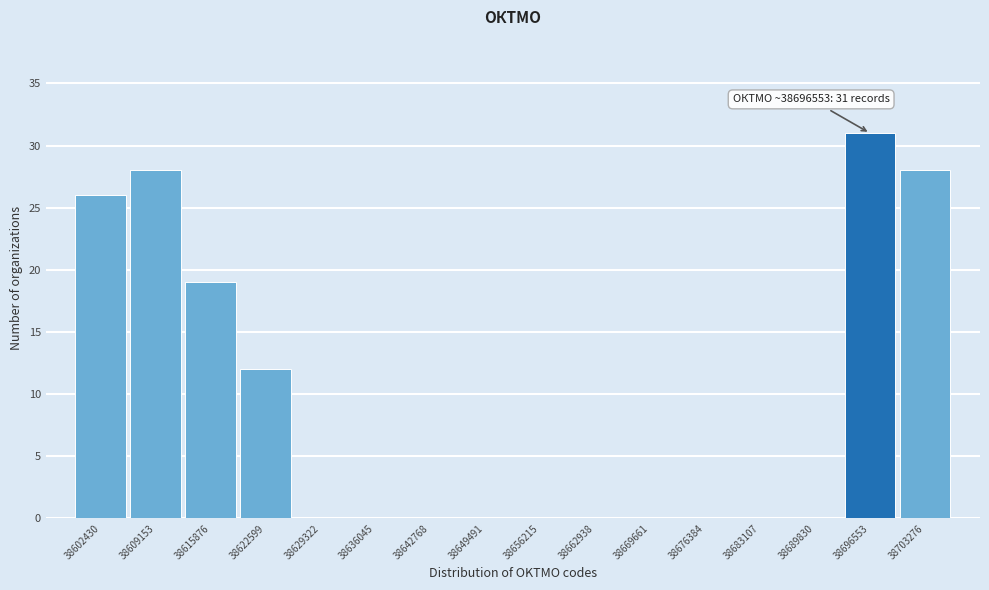

Reading right to left, what are all the values shown in this chart?

38703276=28	38696553=31	38689830=0	38683107=0	38676384=0	38669661=0	38662938=0	38656215=0	38649491=0	38642768=0	38636045=0	38629322=0	38622599=12	38615876=19	38609153=28	38602430=26